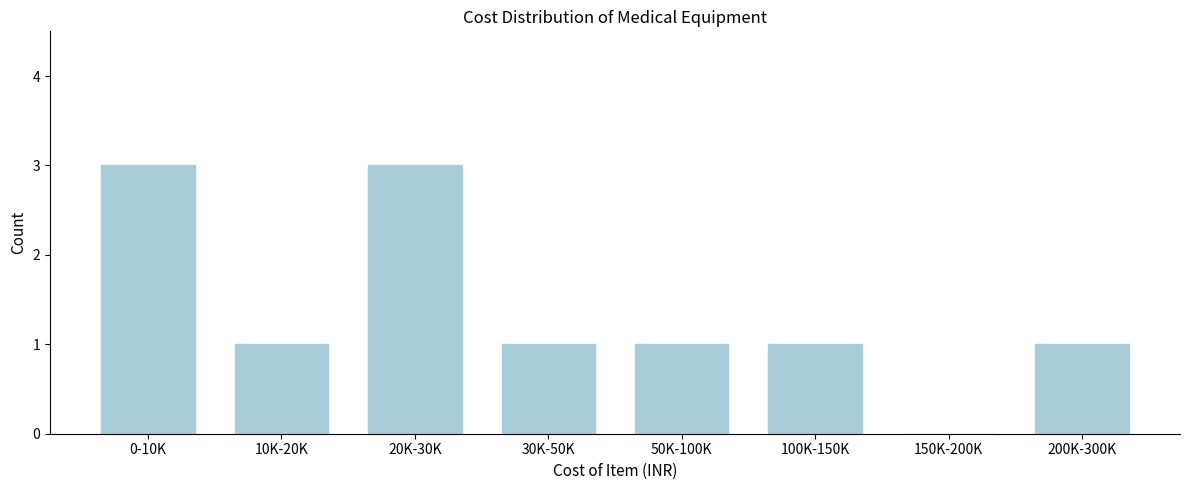

Reading left to right, transcribe all the data shown in this chart.

0-10K=3	10K-20K=1	20K-30K=3	30K-50K=1	50K-100K=1	100K-150K=1	150K-200K=0	200K-300K=1